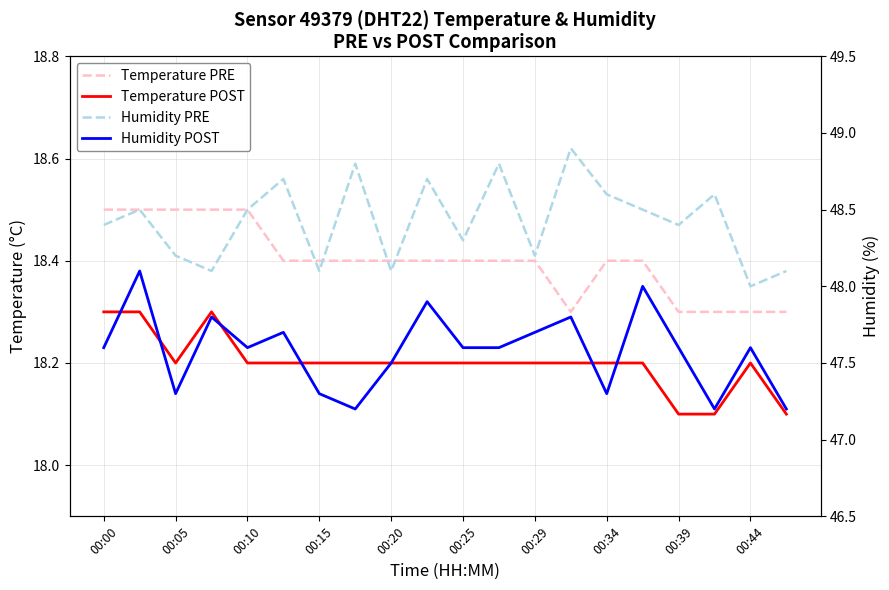

Count the Temperature POST values in the range 18 to 19.

20